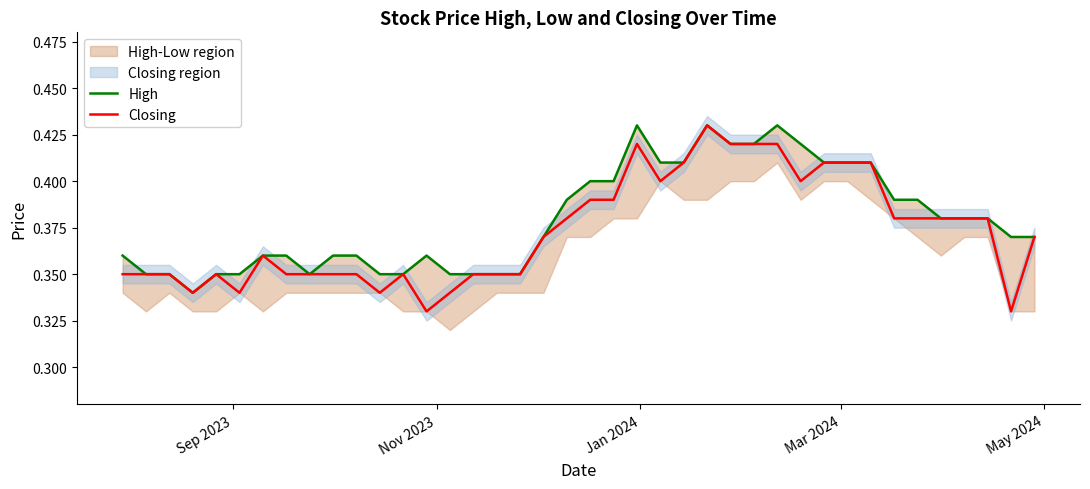

True or false: High has more than 1 points higher than both neighbors.

True